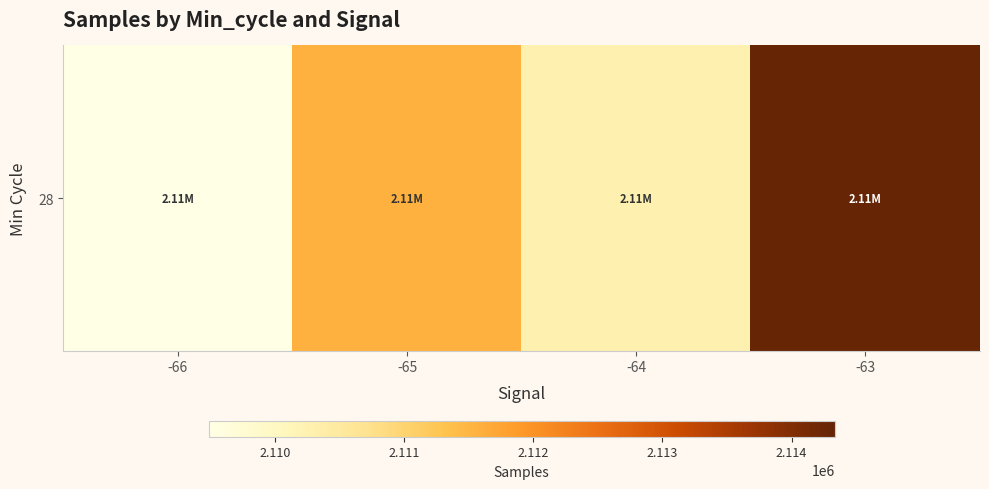

What is the sum of the values at -64 and -65?

4221847.4